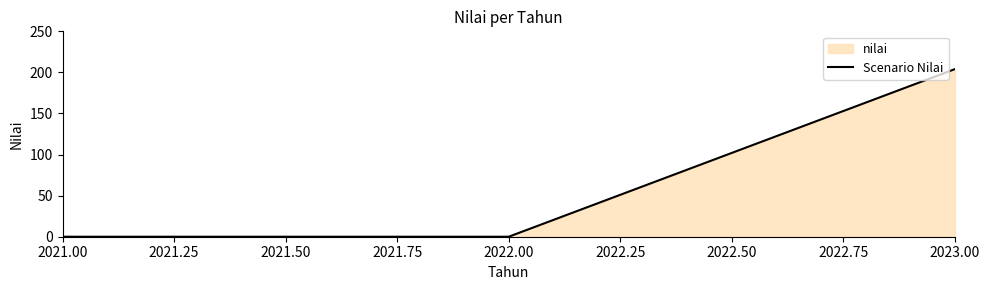

What is the greatest value displayed?

204